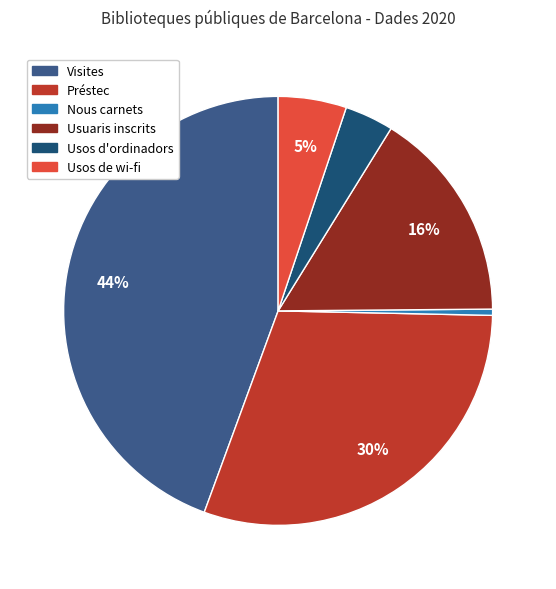

Rank the categories by value from lowest to highest.

Nous carnets, Usos d'ordinadors, Usos de wi-fi, Usuaris inscrits, Préstec, Visites